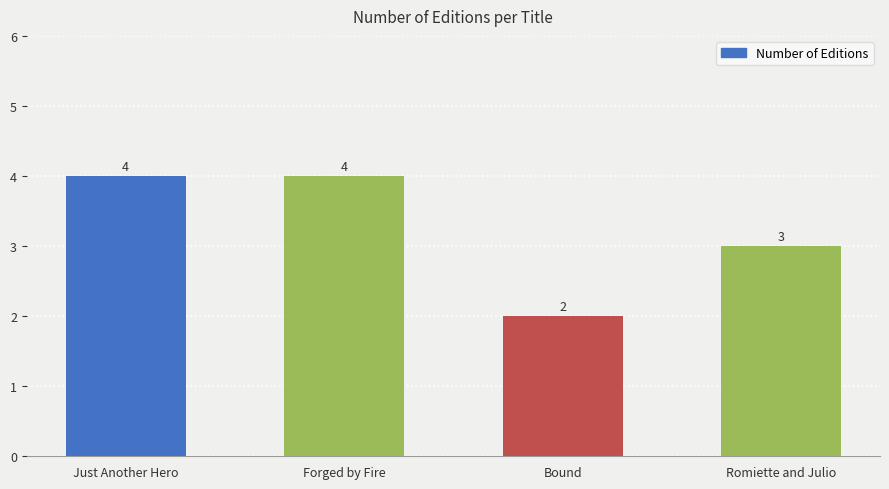

At which label is the value closest to 3?

Romiette and Julio